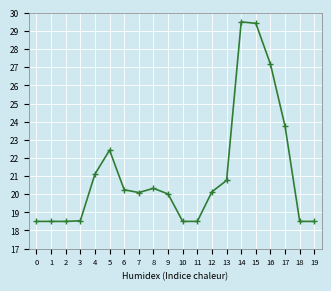

The value at 3 is 26.3. True or false?

False